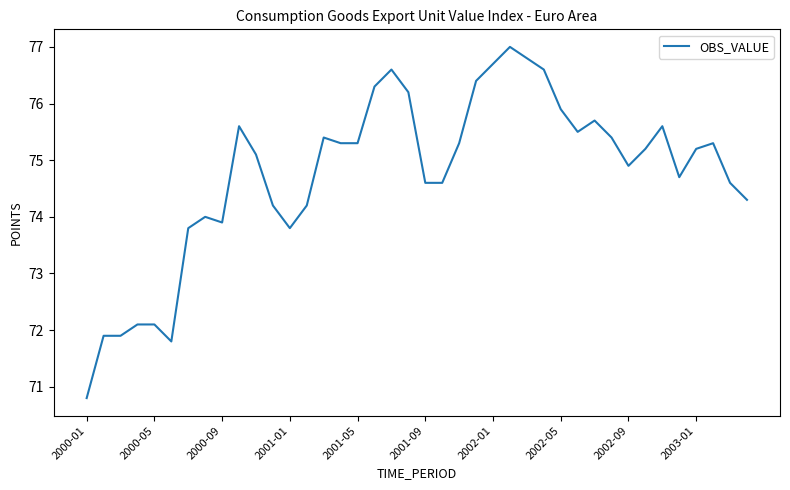

What is the greatest value displayed?

77.0